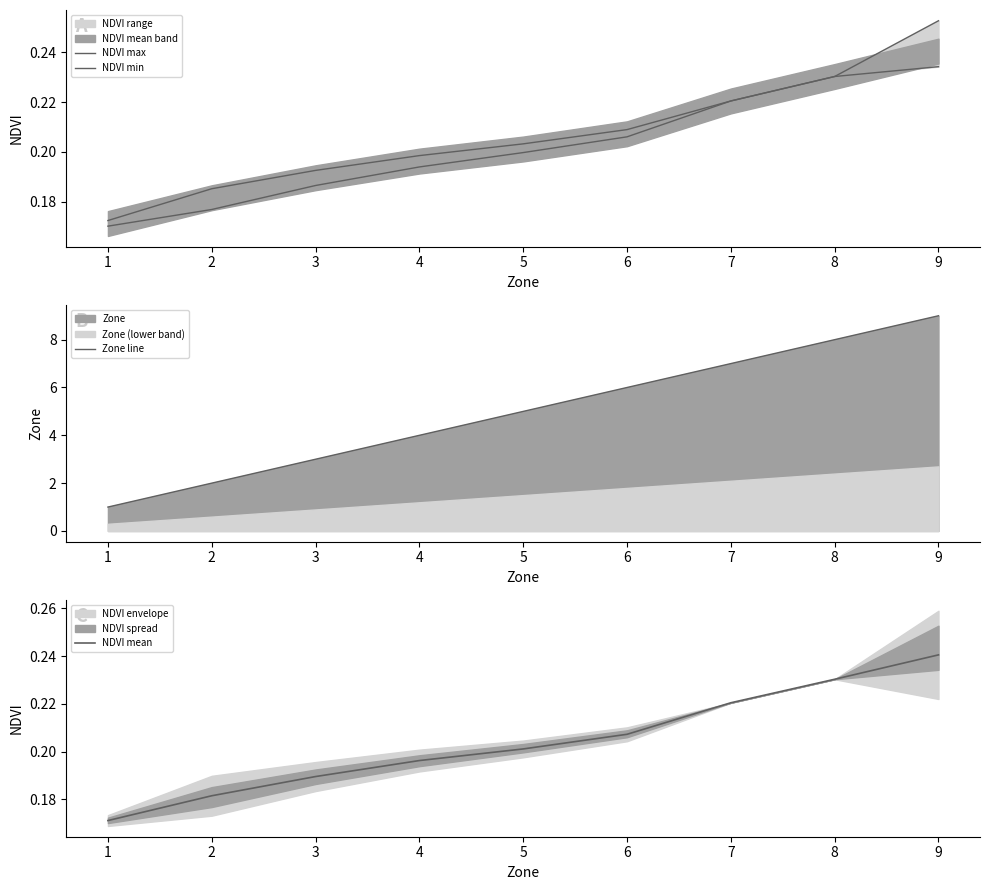

Is it true that NDVI mean equals 0.3 at 7?

False